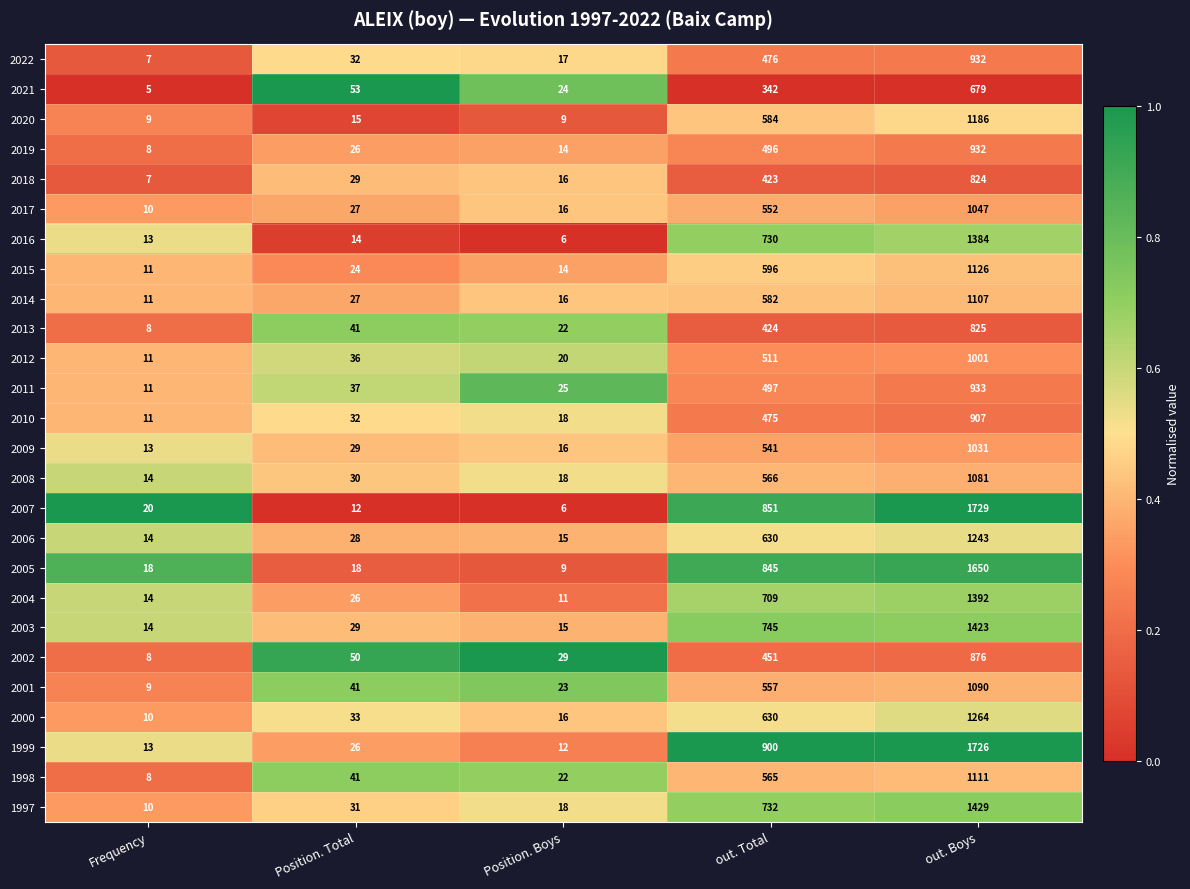

What is the difference between the maximum and minimum values in the 2015 series?

1115